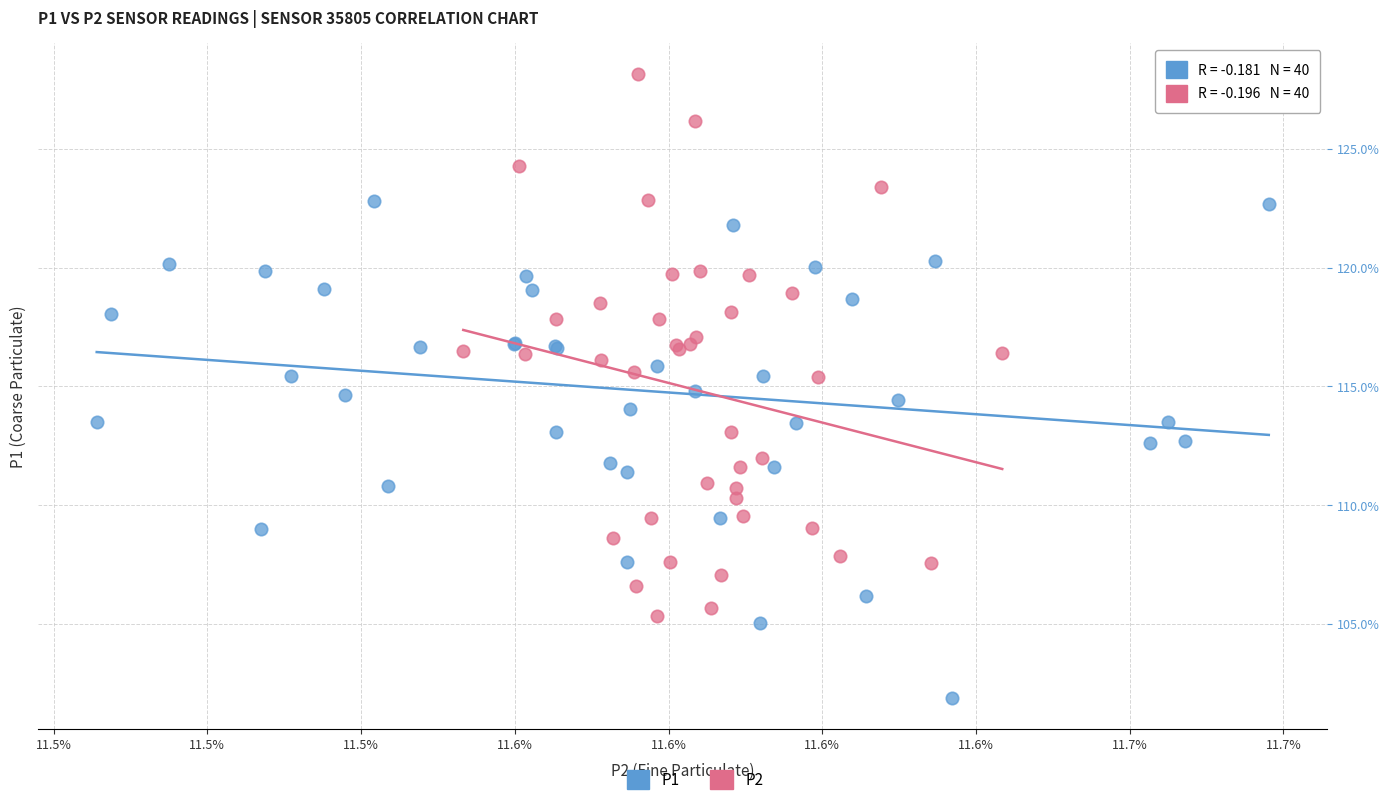

Which series has the widest spread of Y values?

P2